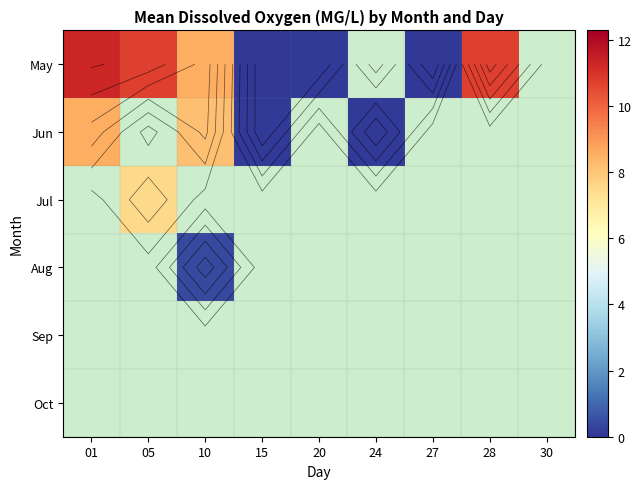

How many distinct data groups are displayed?

6